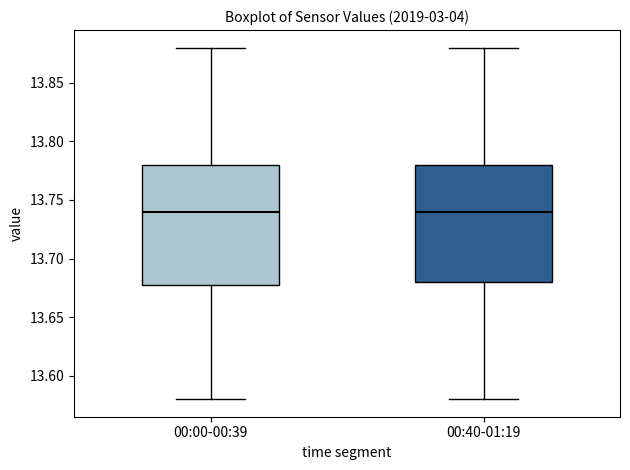

Reading left to right, read every box against the y-axis: the position of its median line, the range the box covers, and the ends of its whiskers. The values are not printed on the chart, so give them approximately, as read against the axis.

00:00-00:39: median 13.74, box 13.68 to 13.78, whiskers 13.58 to 13.88
00:40-01:19: median 13.74, box 13.68 to 13.78, whiskers 13.58 to 13.88